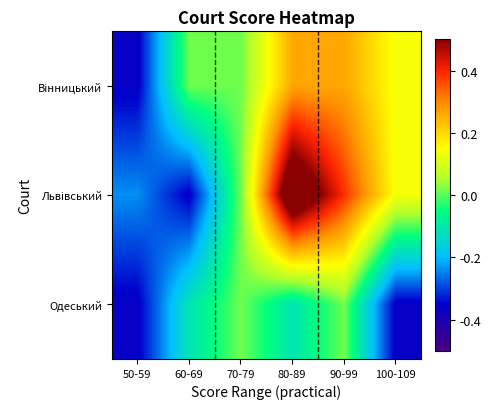

What is the minimum value shown in the chart?

-0.4